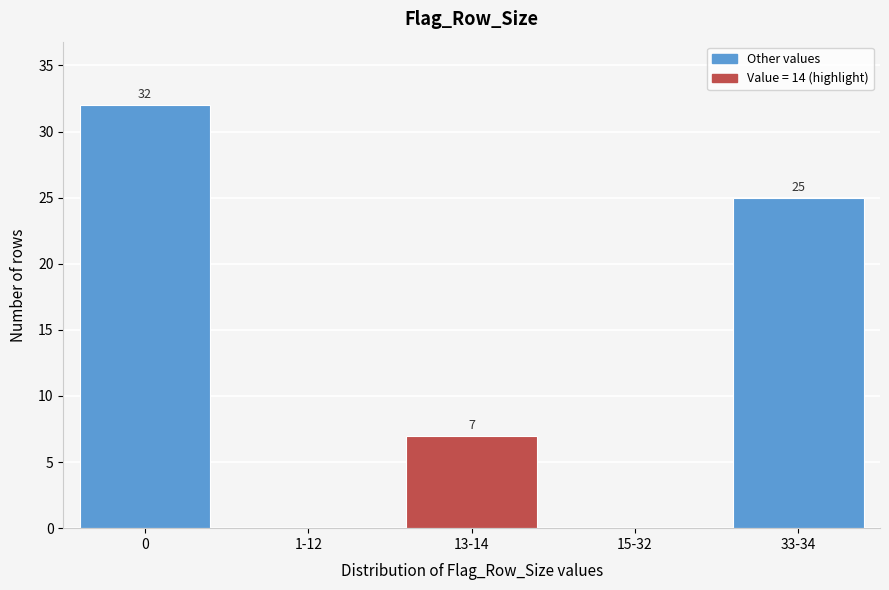

Reading right to left, what are all the values shown in this chart?

33-34=25	15-32=0	13-14=7	1-12=0	0=32